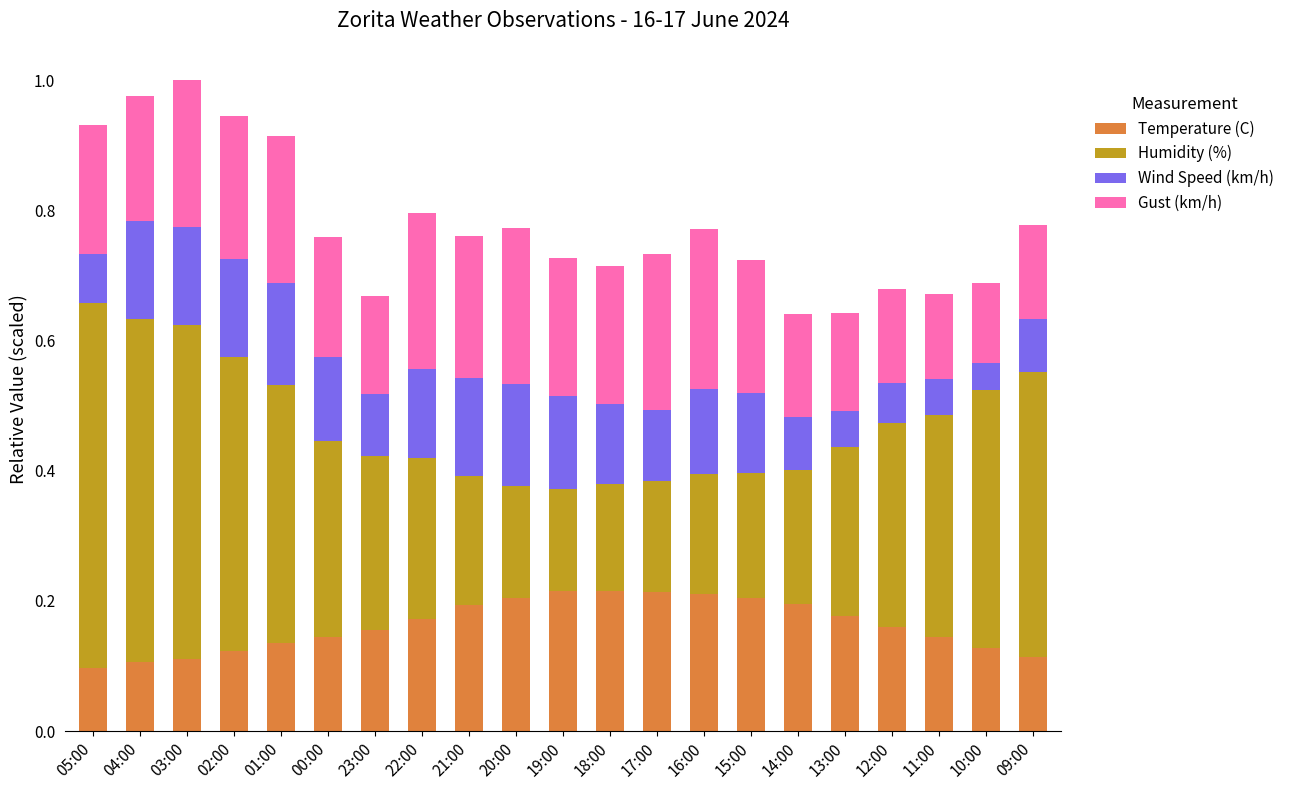

True or false: Temperature (C) has a value of 0.3 at 15:00.

False